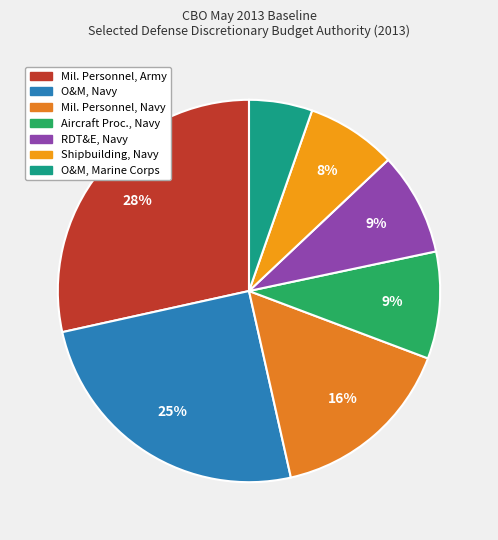

How many segments does this pie chart have?

7